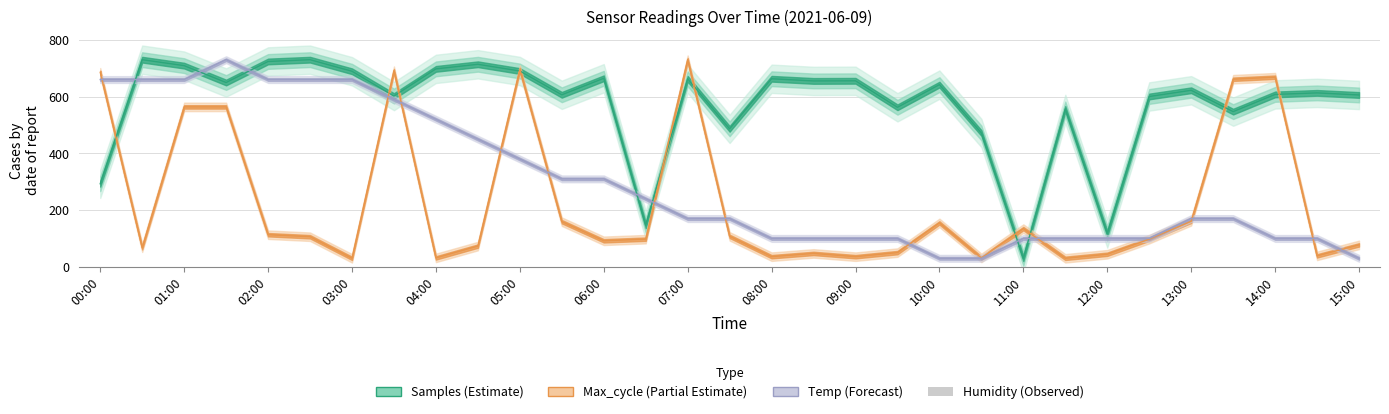

What is the value of the Samples bar at the 23rd from the left?

30.0